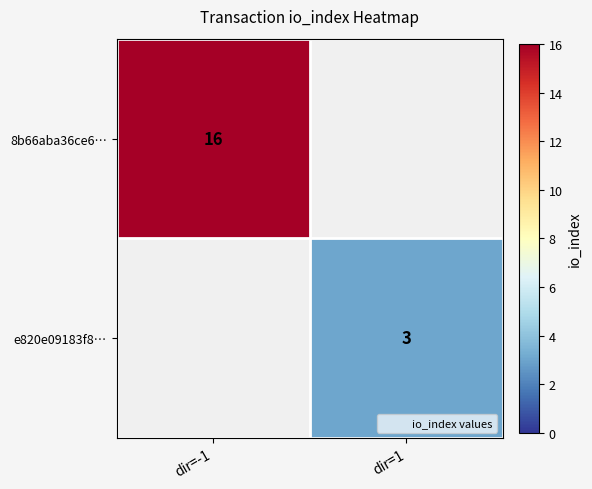

The e820e09183f8… series shows 3.0 at dir=1. True or false?

True